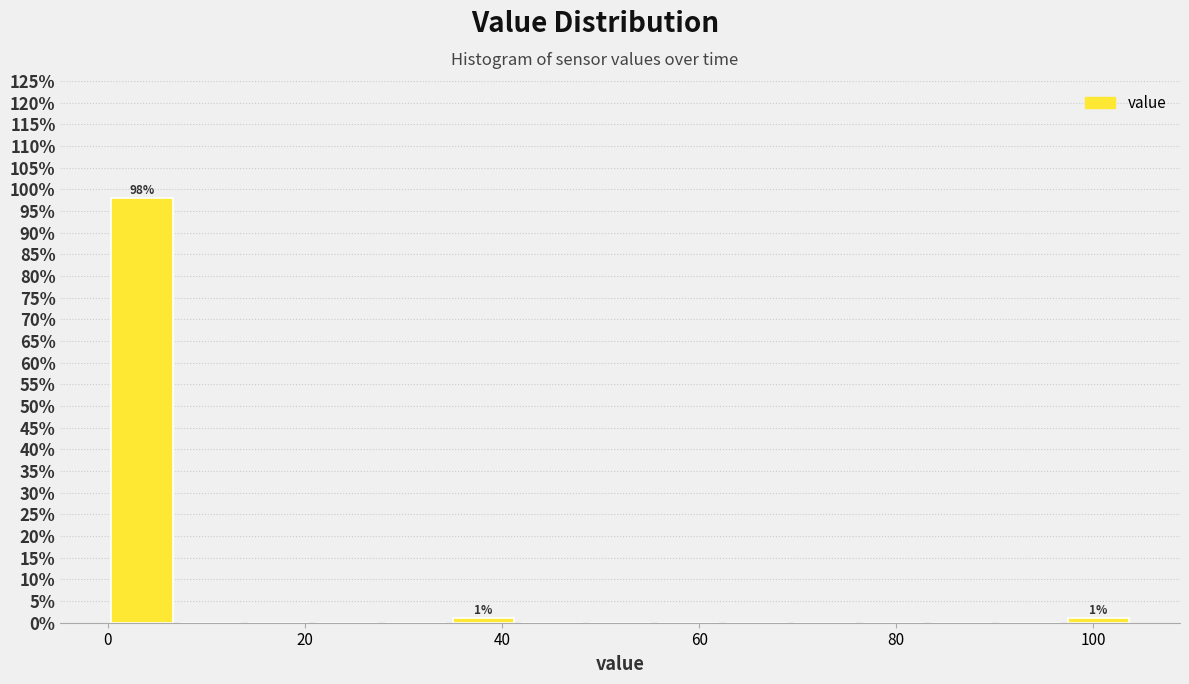

Around what value on the x-axis is the tallest bar? Give the approximate position of its centre, as read against the axis.

4